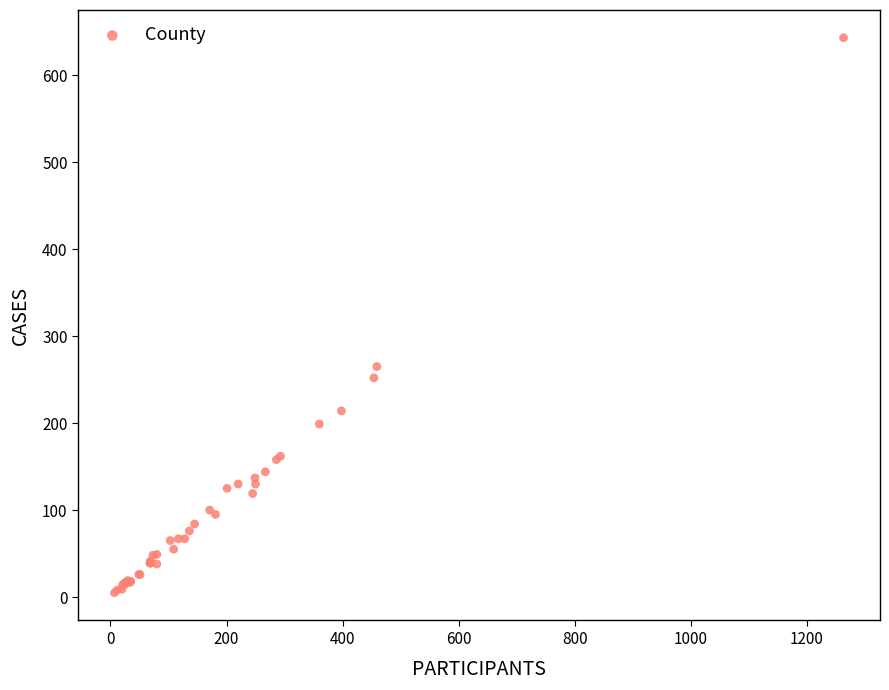

What Y value in the scatter plot is closest to 324?

265